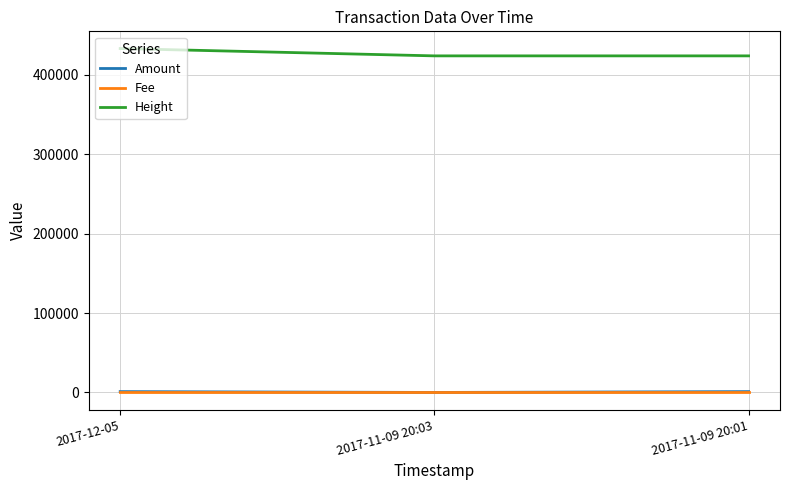

The value of Amount at 2017-11-09 20:03 is 0.0. True or false?

True